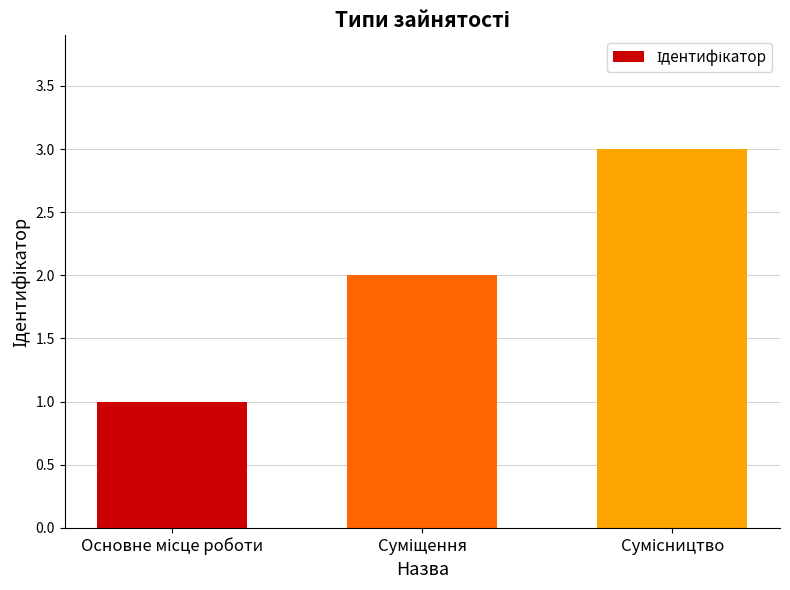

Are the bars grouped side by side (vs. stacked)?

No